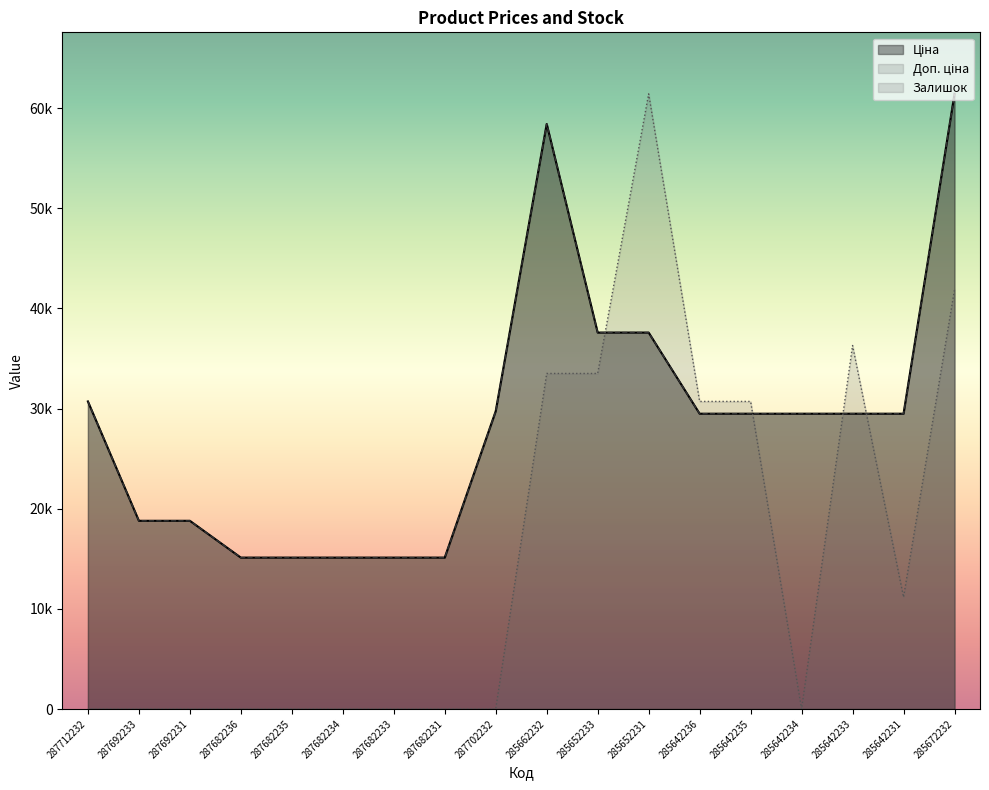

Is it true that Ціна equals 29747.2 at 287702232?

True